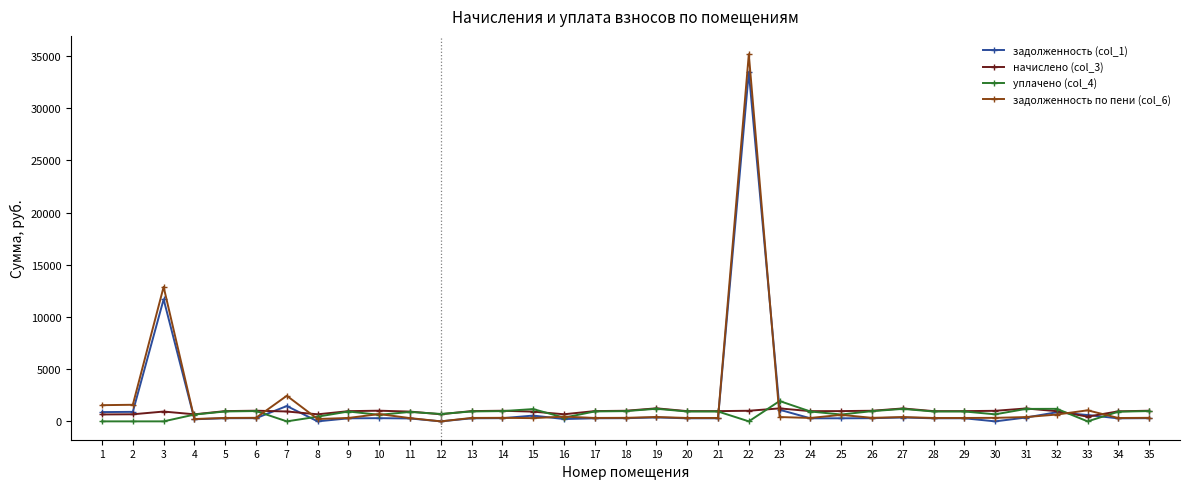

Which series has the largest range (max minus min)?

задолженность по пени (col_6)